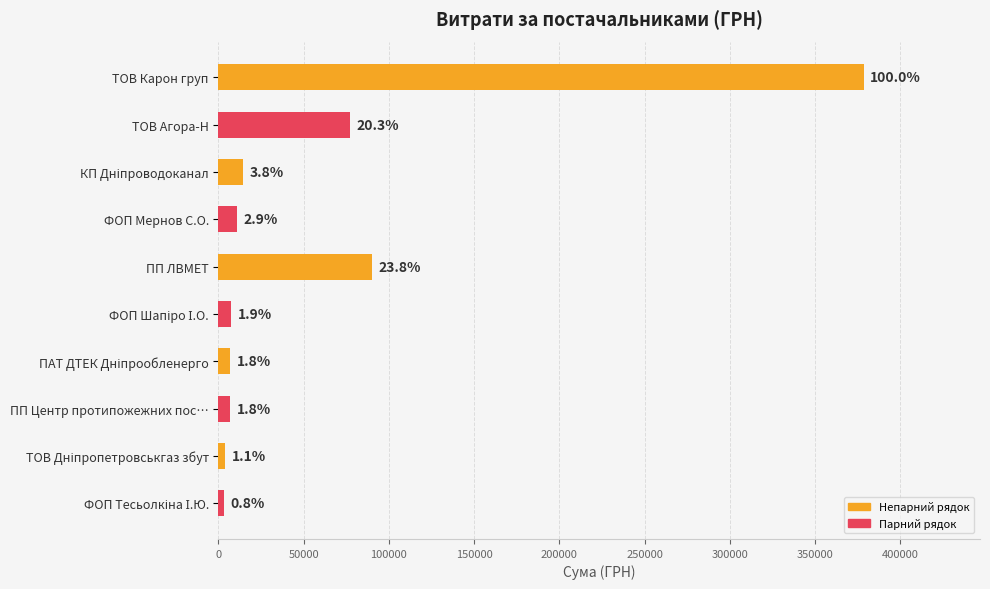

How many bars are there in total?

10